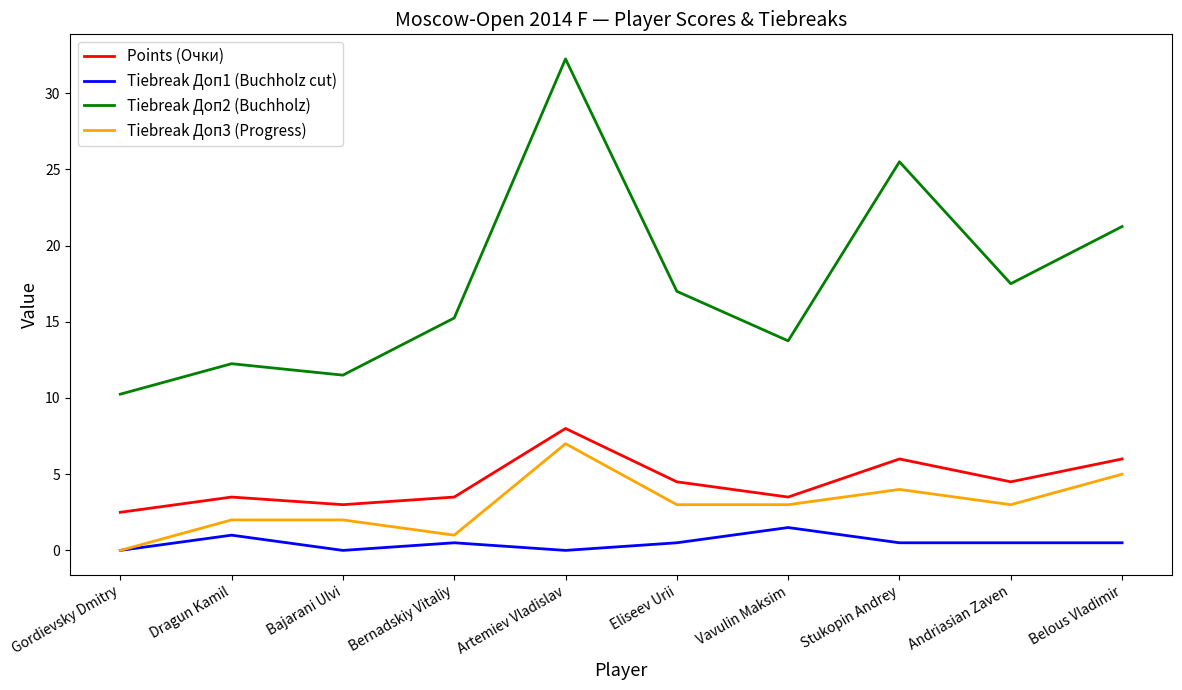

How many distinct data groups are displayed?

4